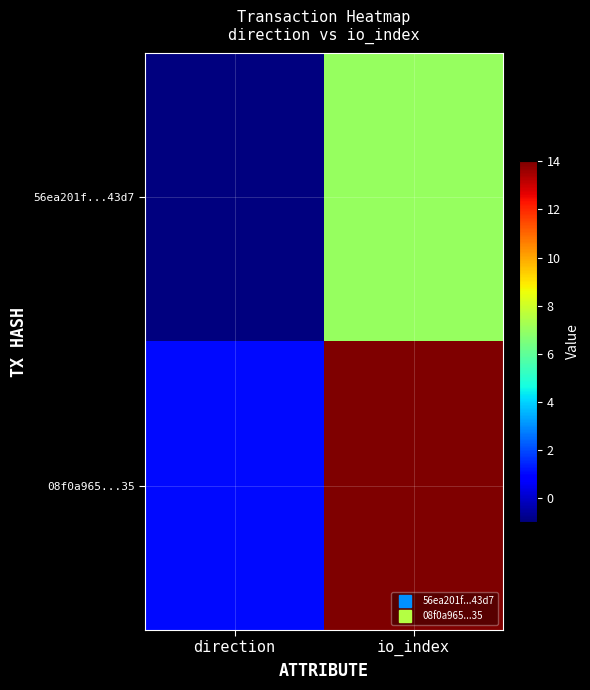

Which label corresponds to the largest value in the chart?

io_index